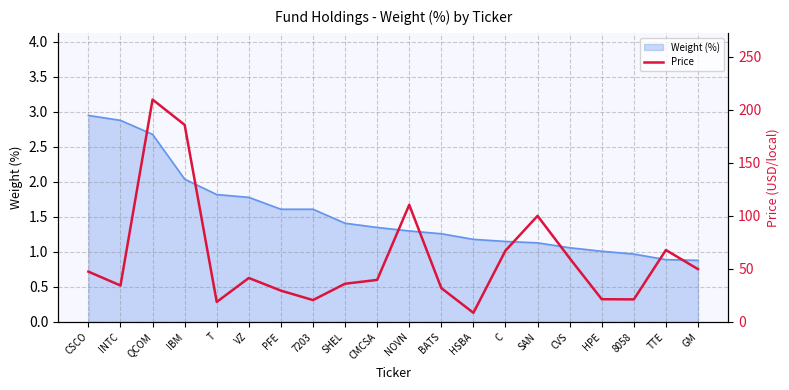

The Weight (%) series shows 0.9 at TTE. True or false?

True